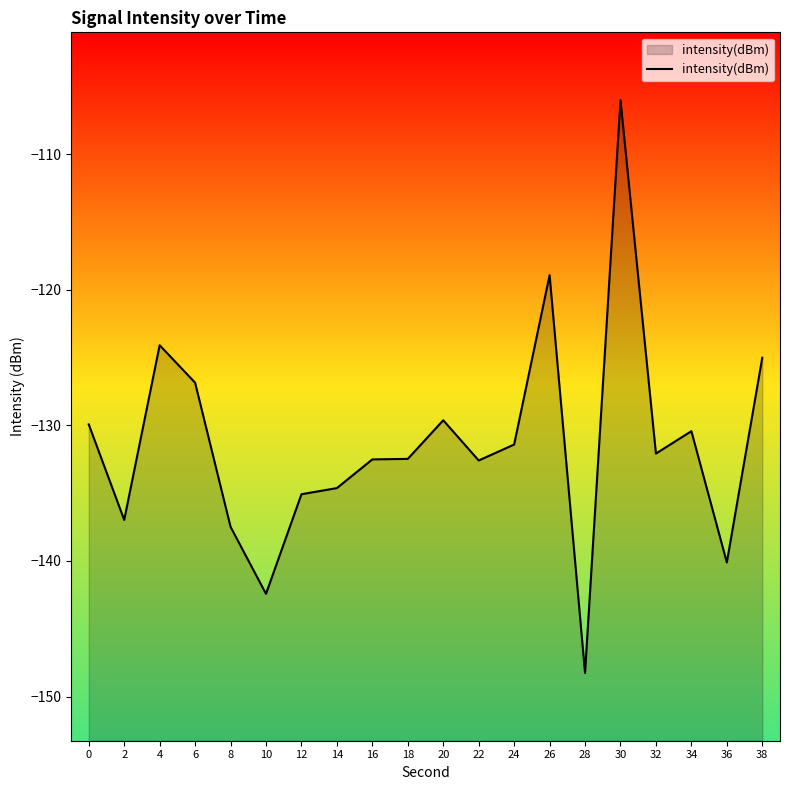

Is it true that the value at 20 is -44.5?

False